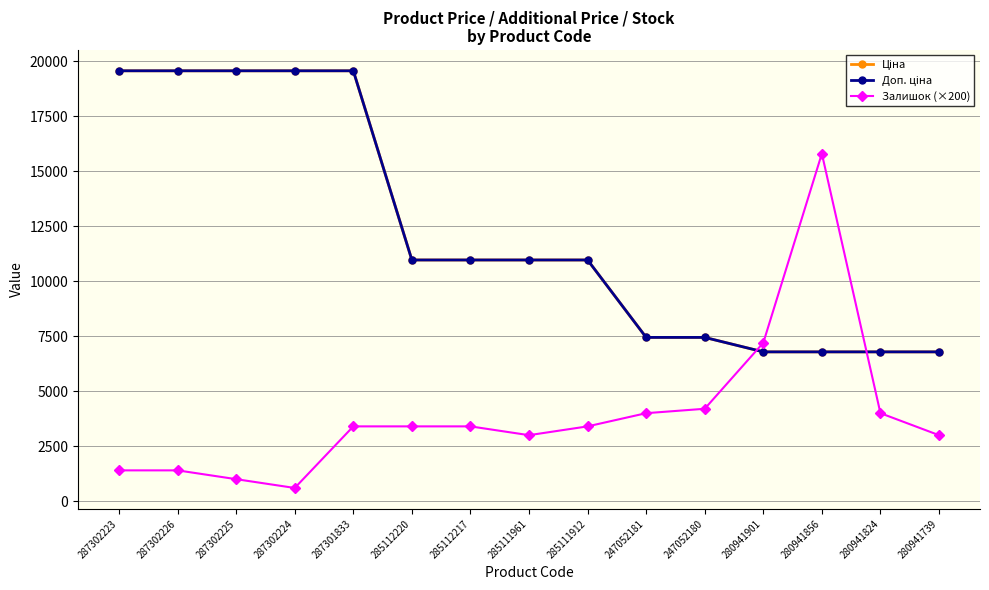

What is the difference between the second highest and minimum values in the Залишок (×200) series?

6600.0